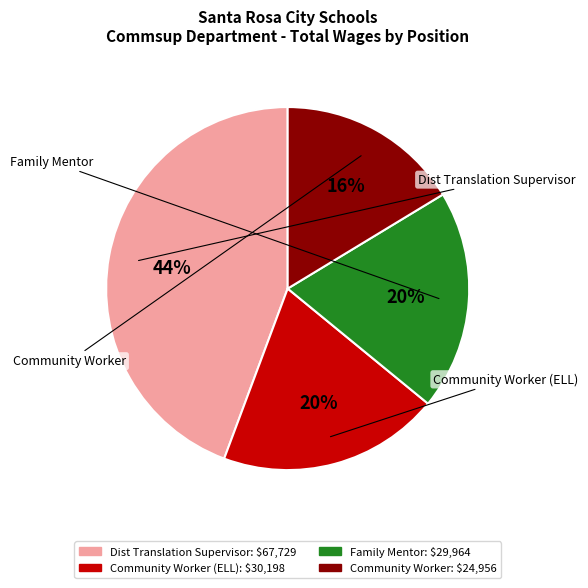

To the nearest percent, what is the average slice percentage?

25%